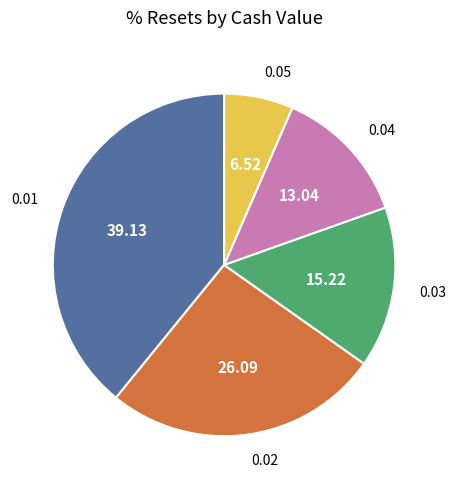

Is there a majority slice in this chart?

No